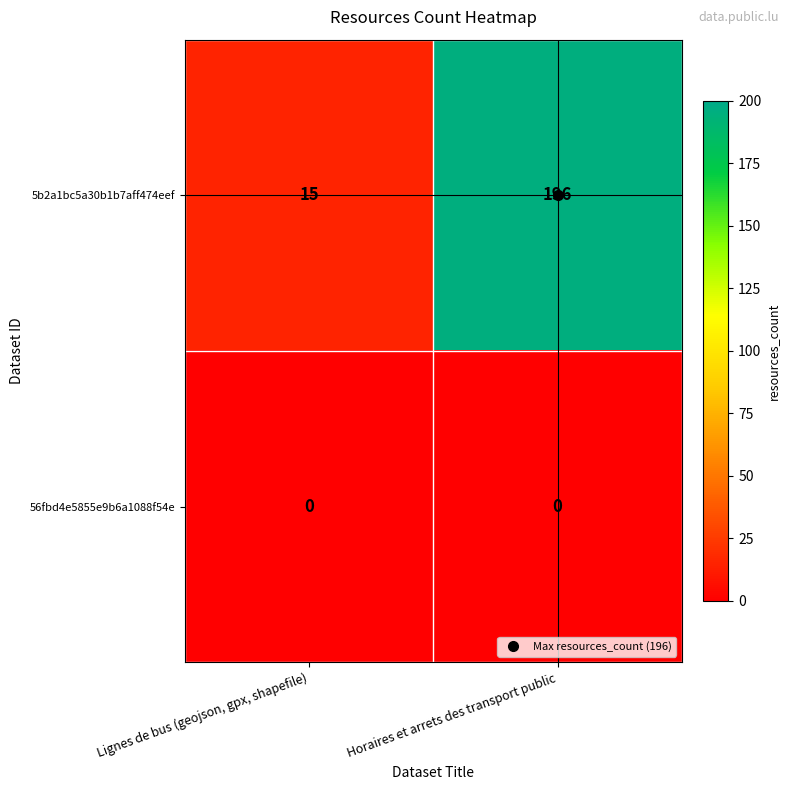

List the series in order of their overall mean, highest first.

5b2a1bc5a30b1b7aff474eef, 56fbd4e5855e9b6a1088f54e